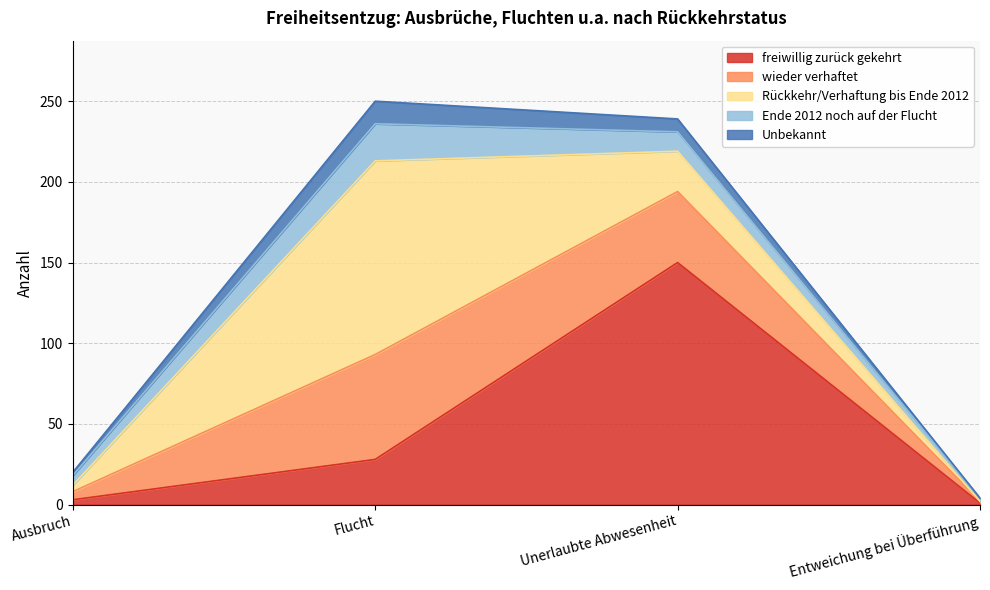

What is the difference between the highest and lowest values at Flucht?

106